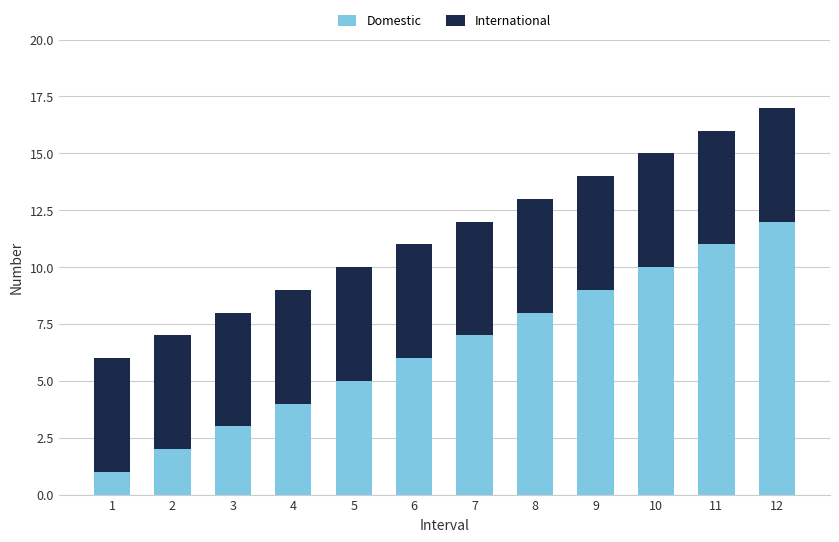

What is the maximum value for Domestic?

12